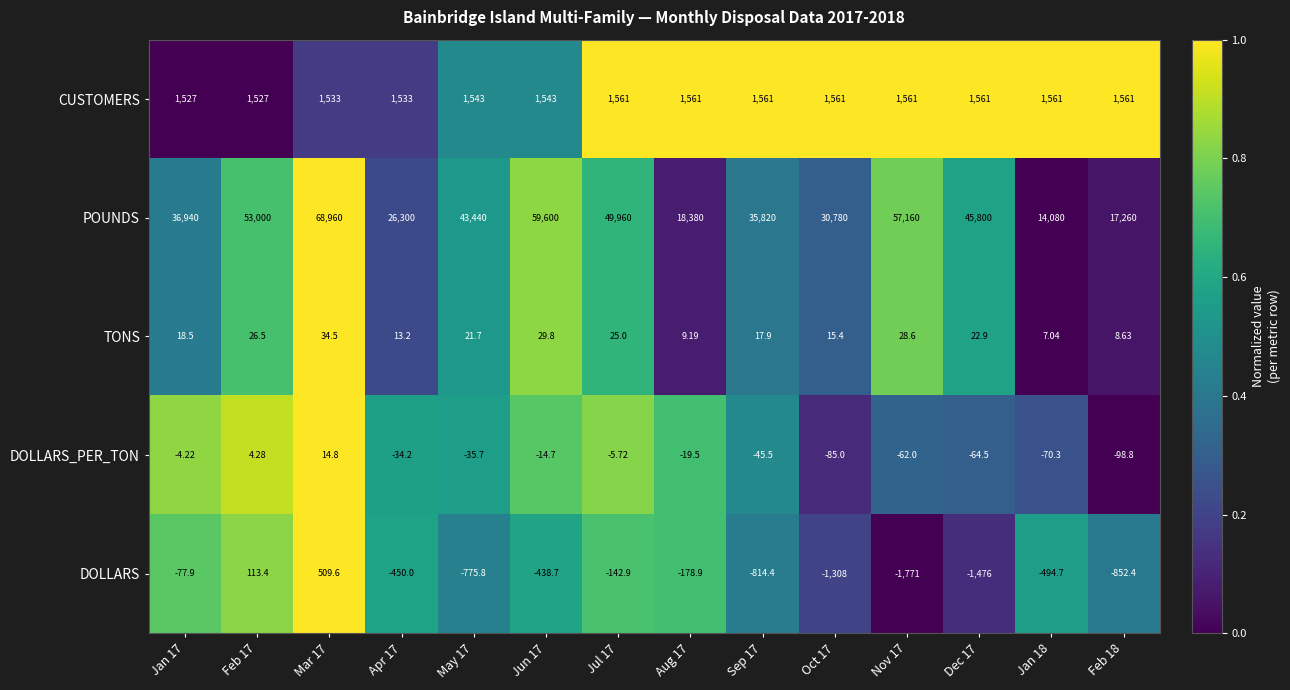

Between Apr 17 and Aug 17, which series saw the biggest shift?

POUNDS